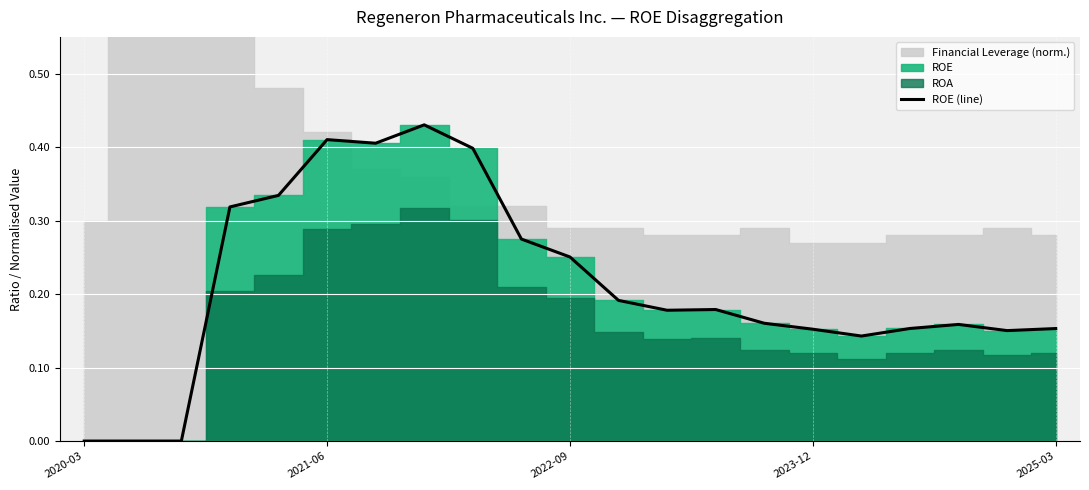

What is the change in value from 2020-03 to 14?

+0.2